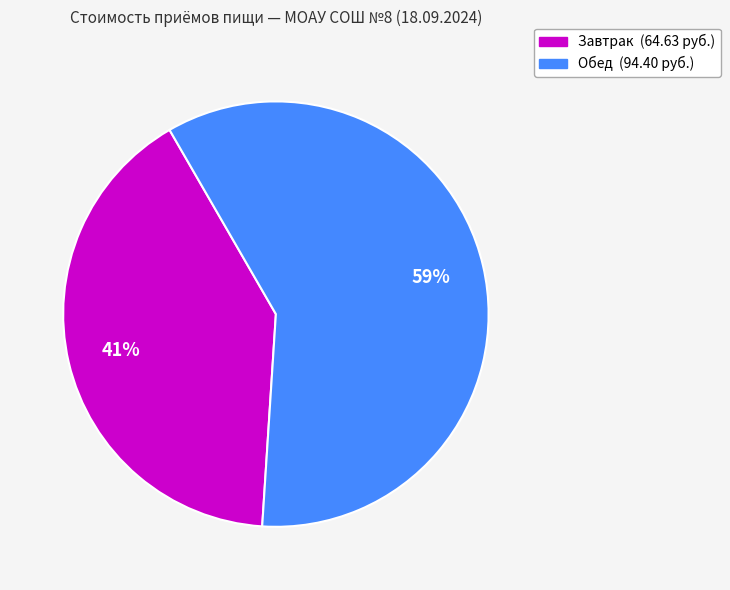

Which slice is the smallest?

Завтрак